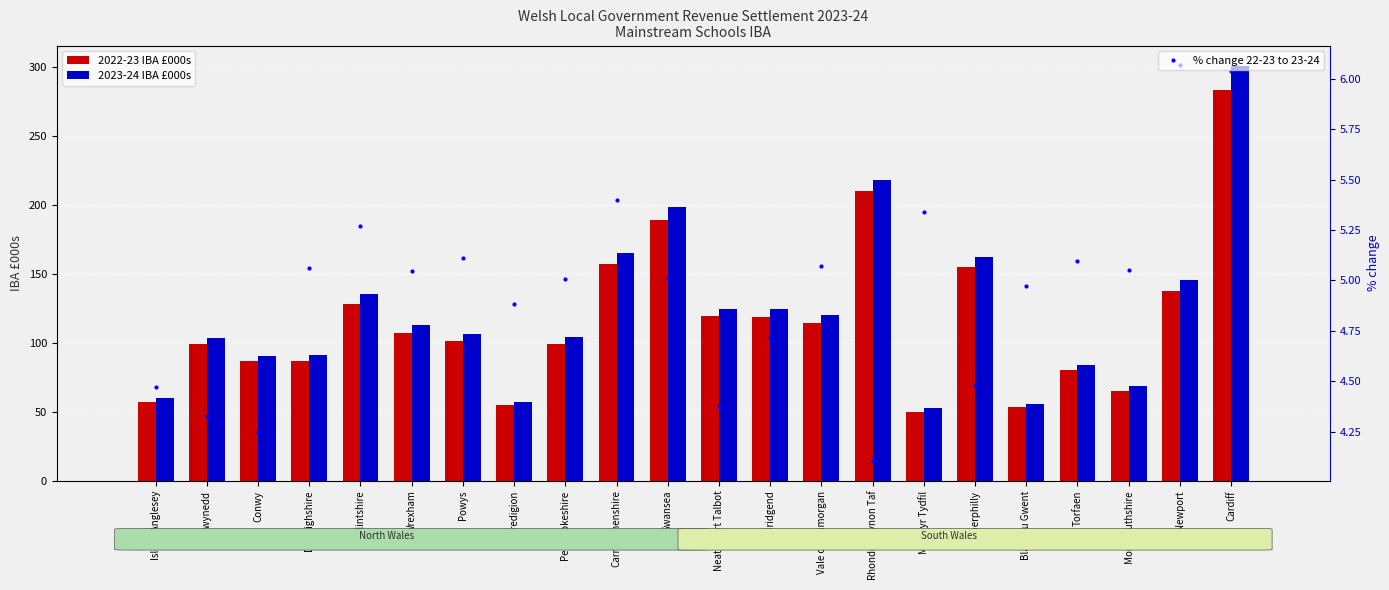

What is the sum of all % change 22-23 to 23-24 values?

109.2